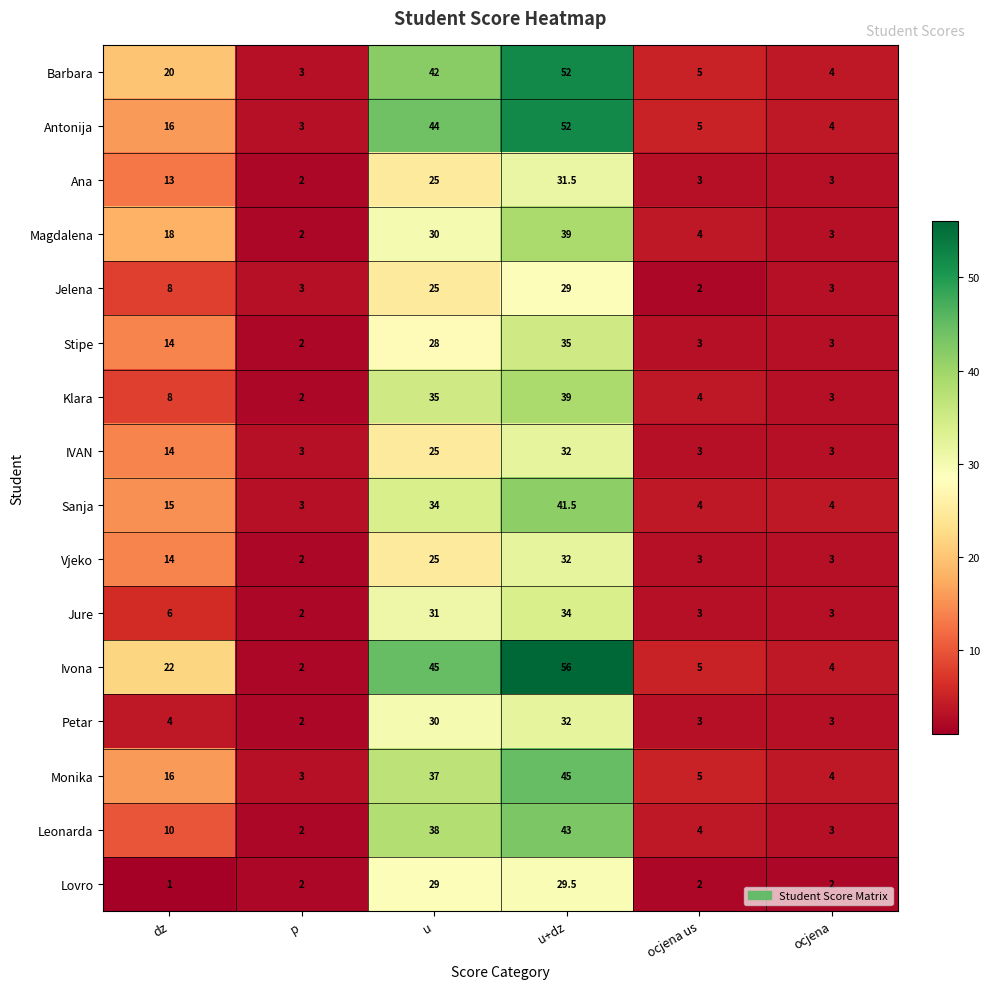

Which series has the largest total across all categories?

Ivona